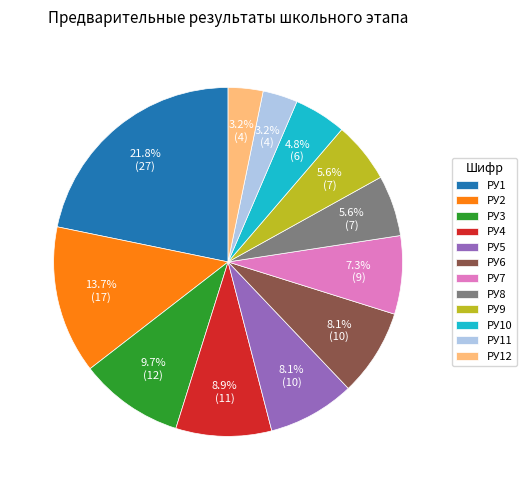

How many segments does this pie chart have?

12